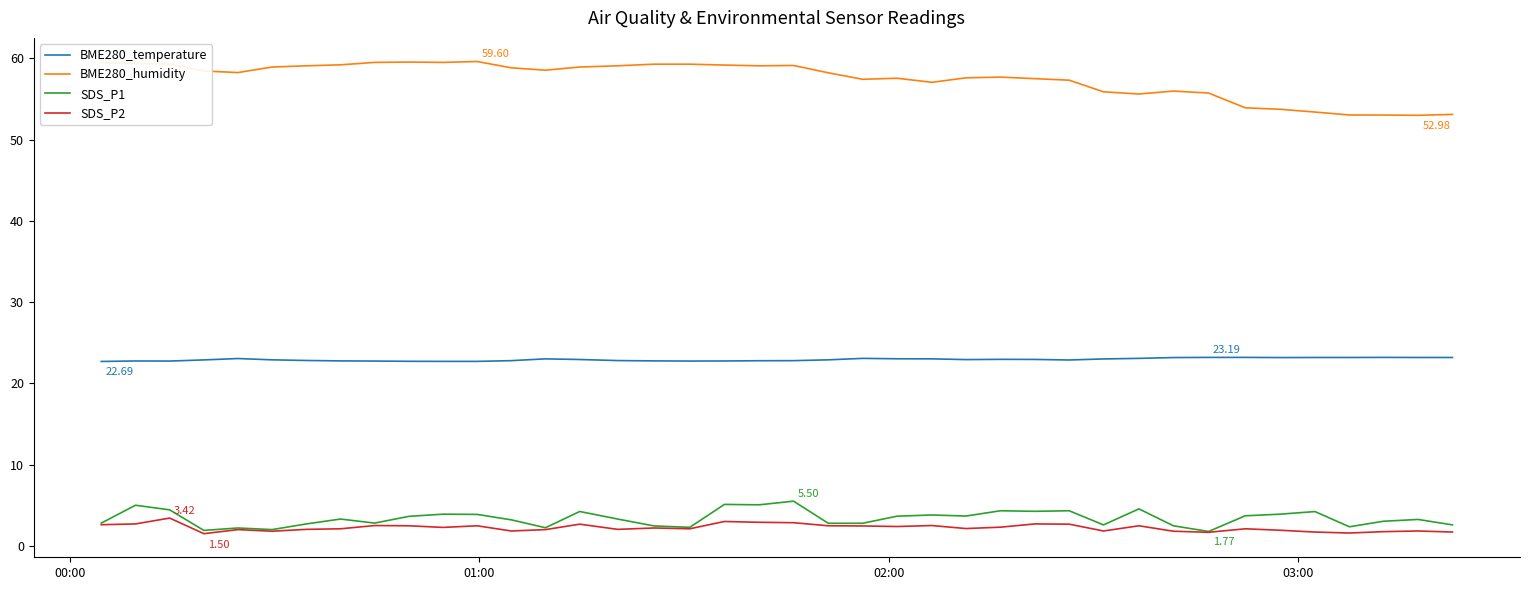

True or false: BME280_humidity and SDS_P2 cross at least once.

False